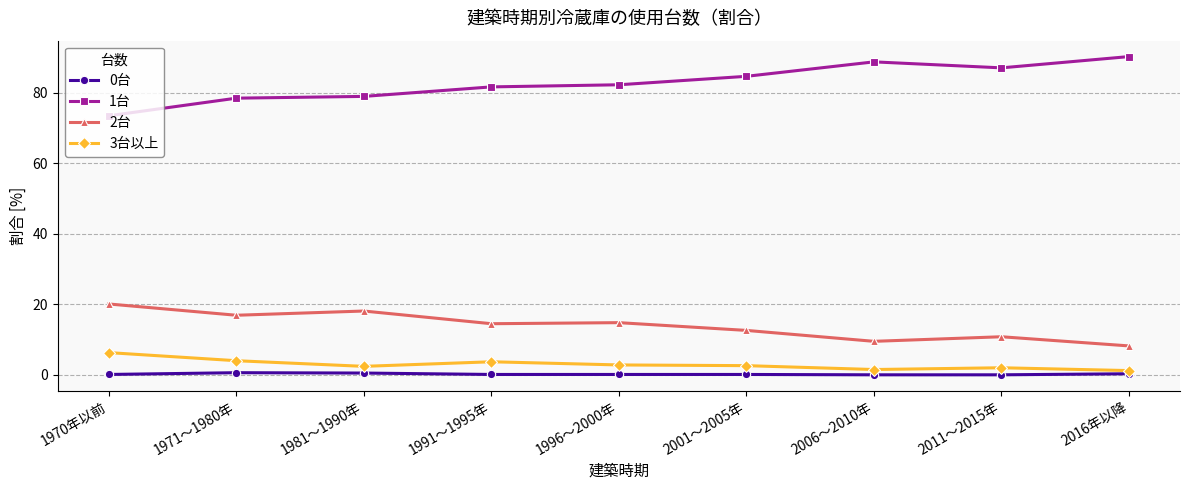

What position from the left is 1970年以前?

1